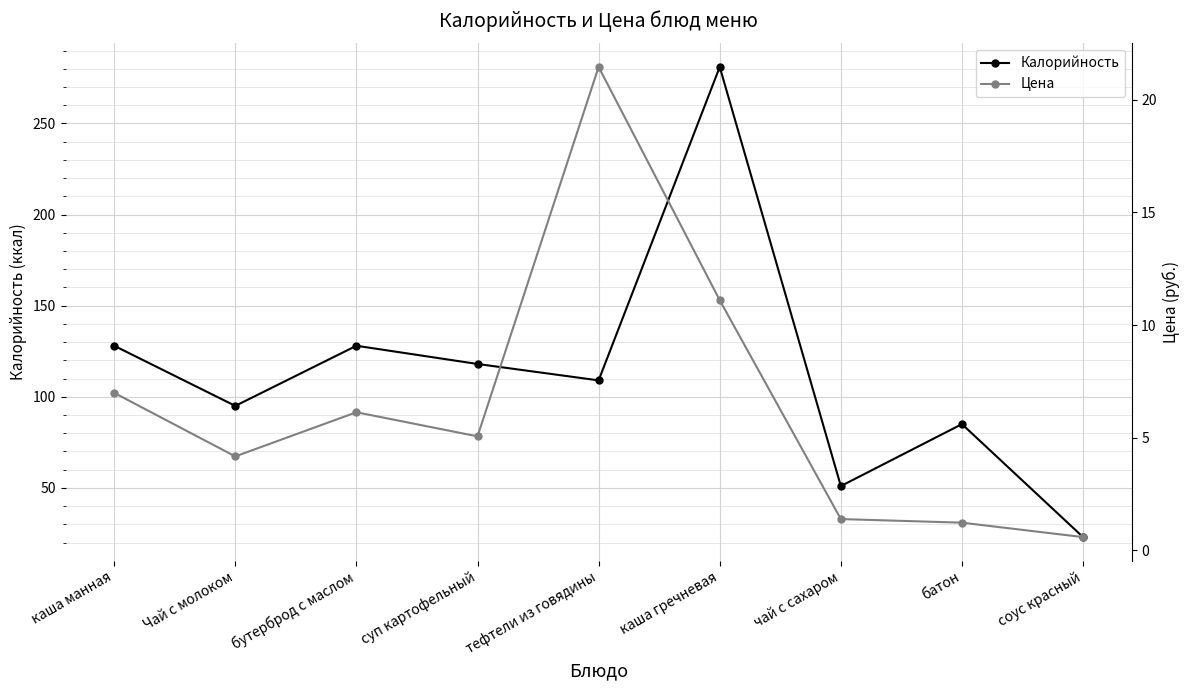

Which series has the largest total across all categories?

Калорийность